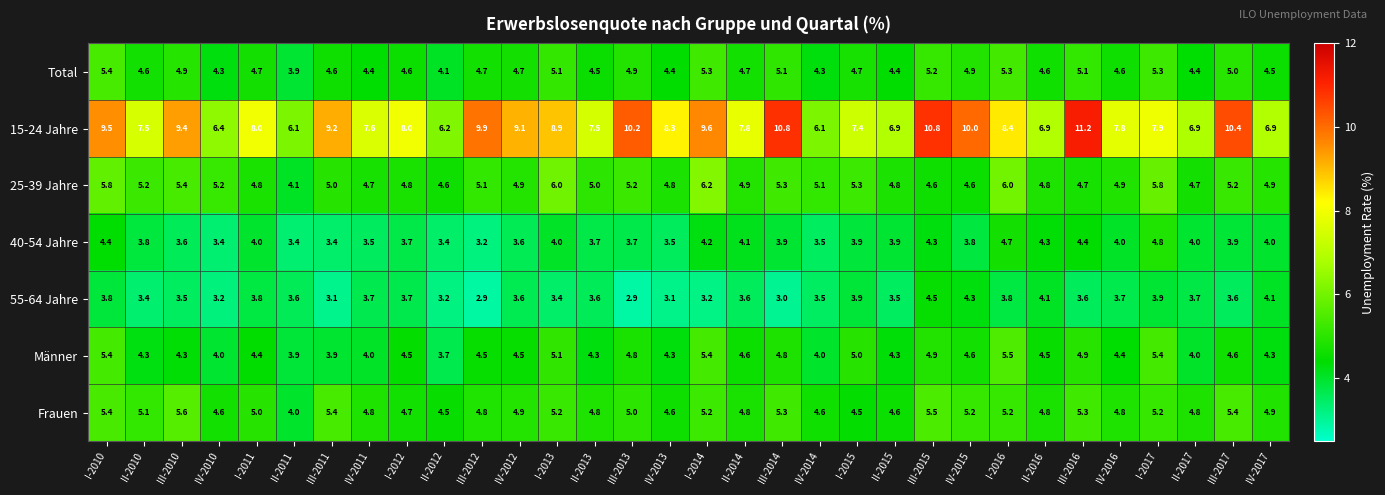

At which category is the sum across all series the highest?

III-2015